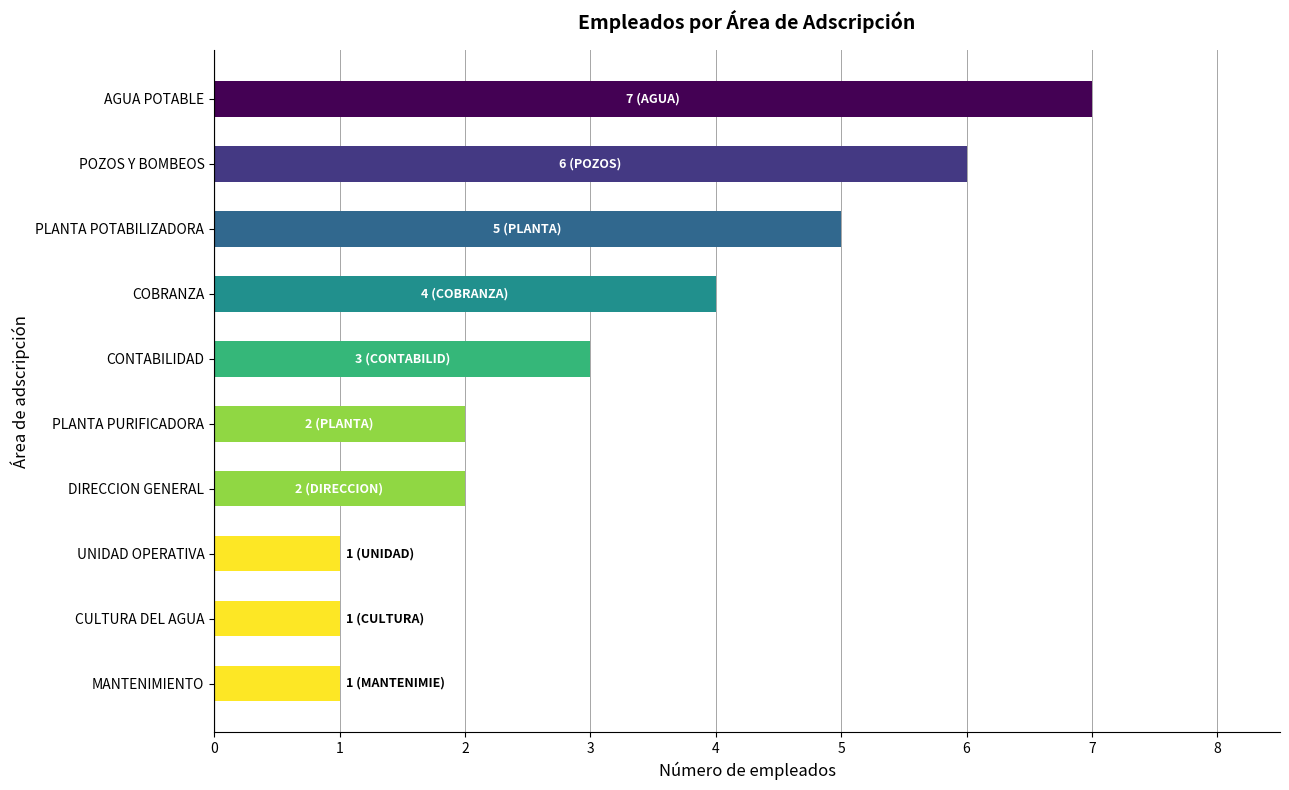

The value at PLANTA PURIFICADORA is 3. True or false?

False